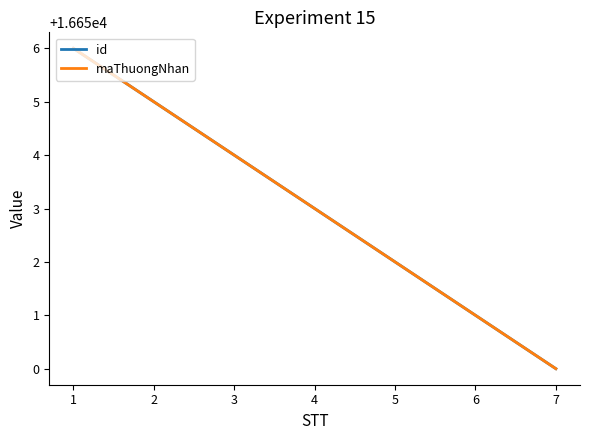

What is the minimum value for id?

16650